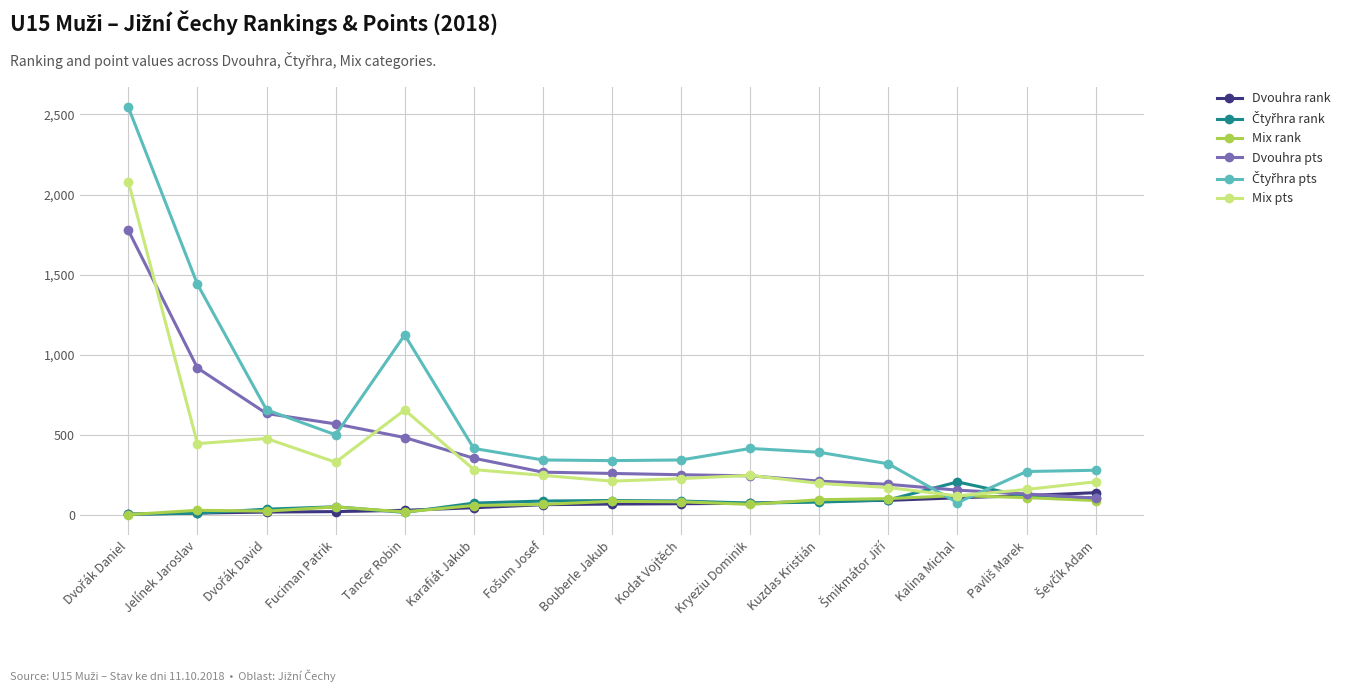

What is the sum of all Mix pts values?

6068